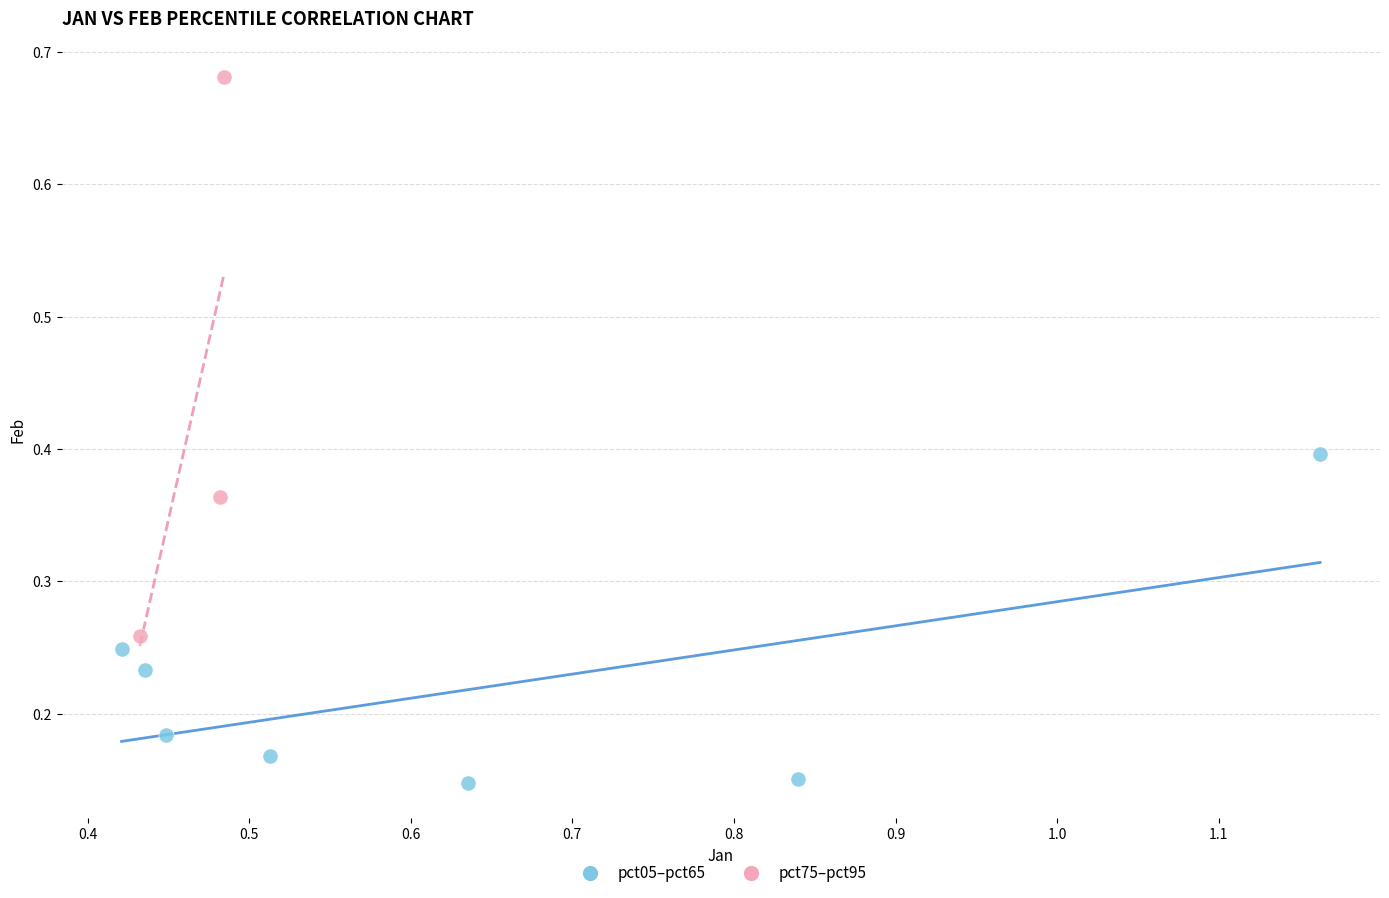

Which series has the widest spread of Y values?

pct75–pct95